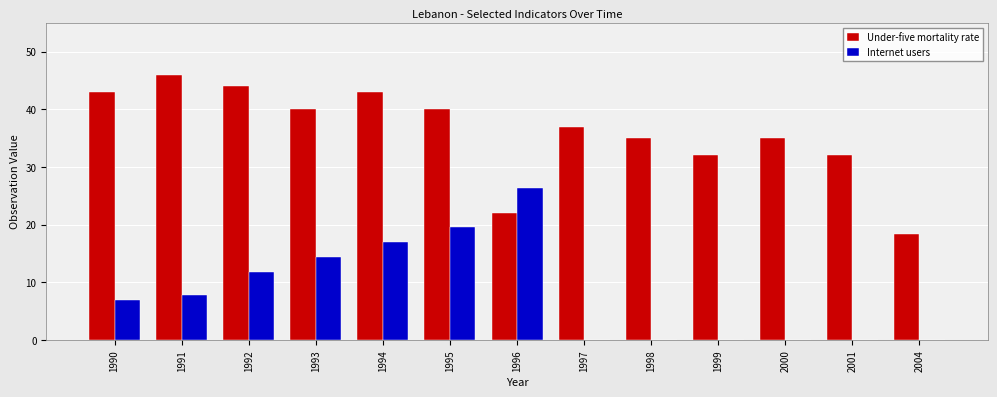

Reading right to left, transcribe all the data shown in this chart.

Under-five mortality rate: 2004=18.3	2001=32.0	2000=35.0	1999=32.0	1998=35.0	1997=37.0	1996=22.0	1995=40.0	1994=43.0	1993=40.0	1992=44.0	1991=46.0	1990=43.0
Internet users: 2004=0.0	2001=0.0	2000=0.0	1999=0.0	1998=0.0	1997=0.0	1996=26.3	1995=19.6	1994=16.9	1993=14.3	1992=11.7	1991=7.8	1990=7.0